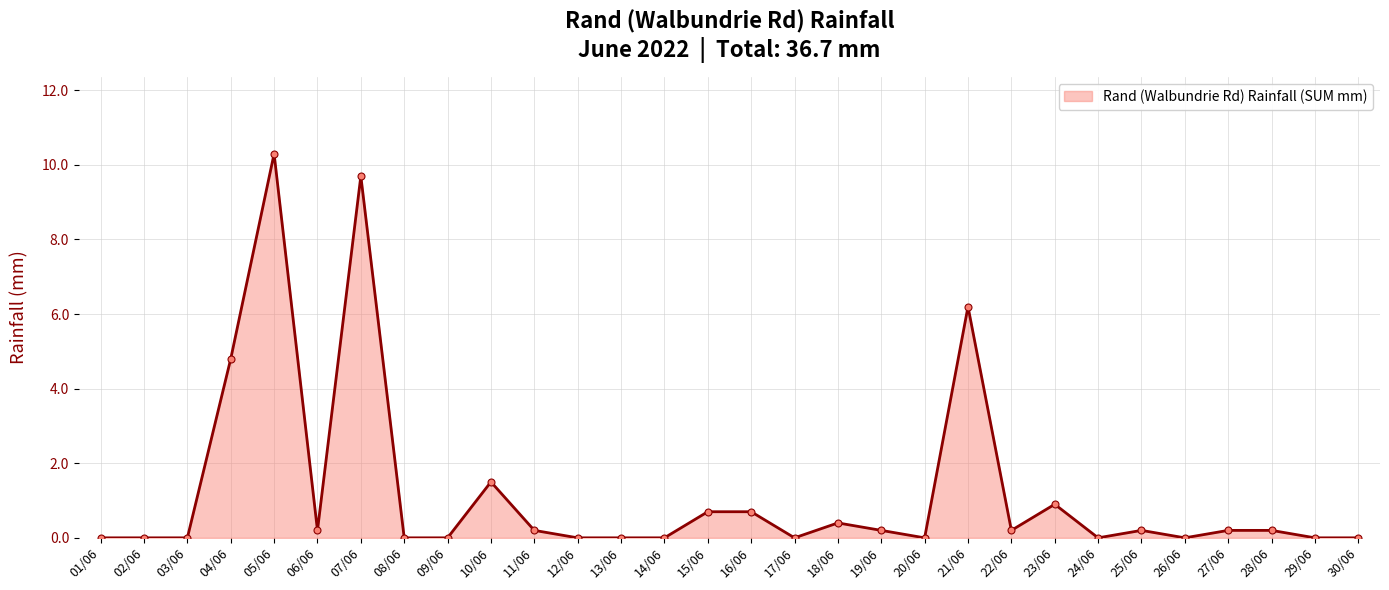

Is it true that the value at 26/06 is 3.7?

False